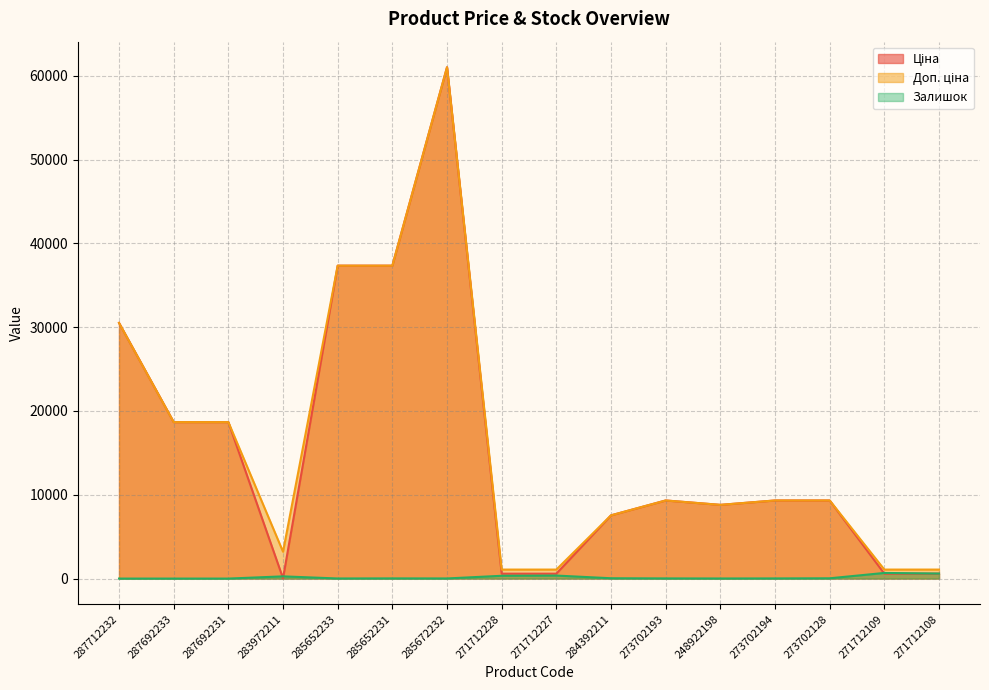

What are all the series names shown in the legend?

Ціна, Доп. ціна, Залишок